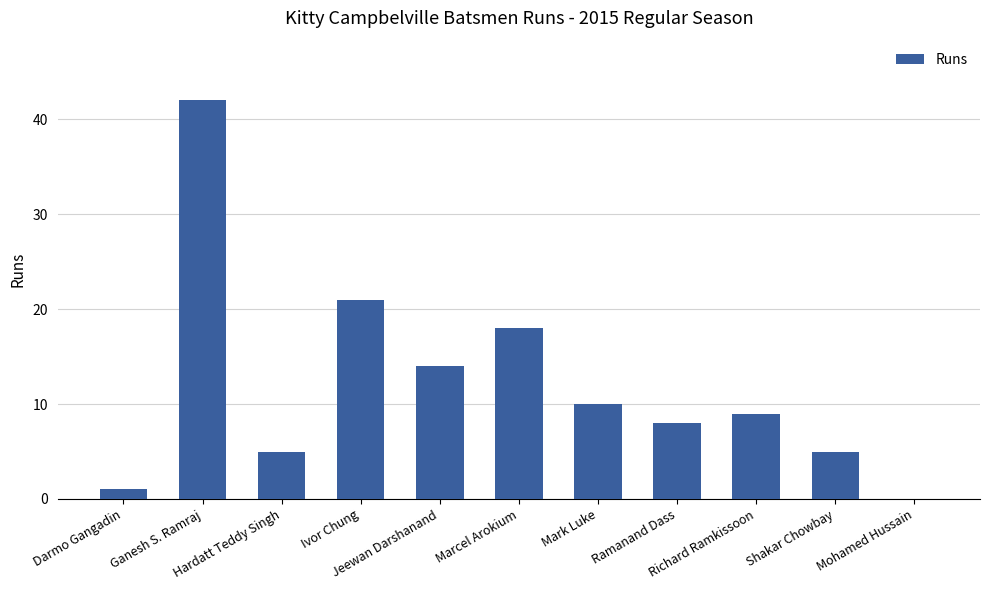

What is the ratio of the value at Marcel Arokium to the value at Mark Luke?

1.8